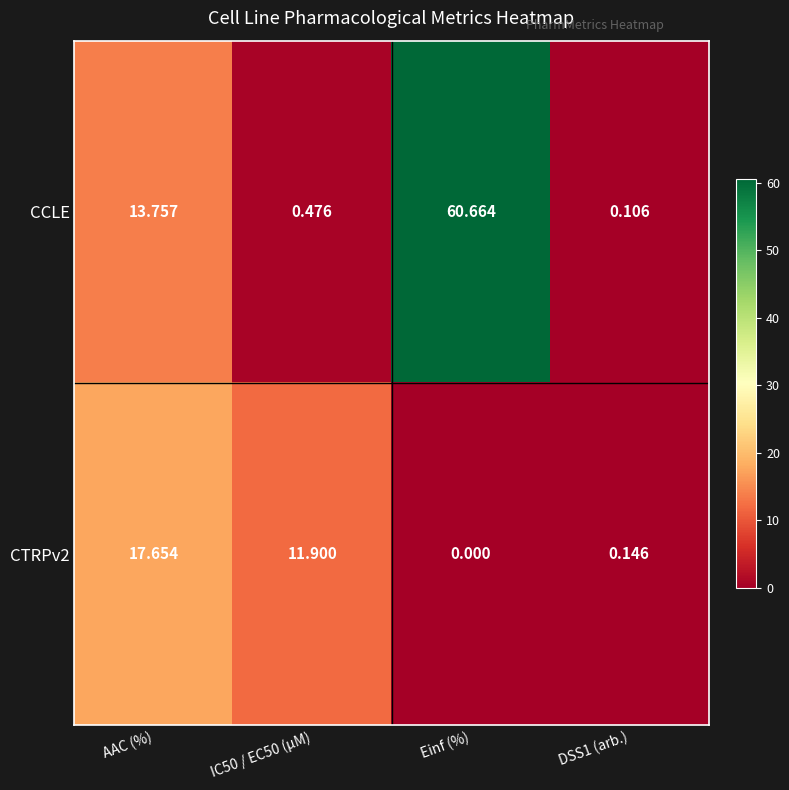

At which label is CCLE closest to 30?

AAC (%)